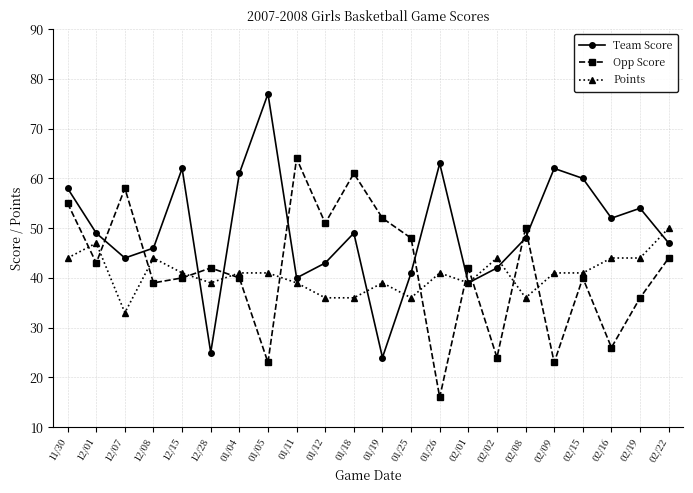

What is the difference between the Team Score values at 01/25 and 11/30?

17